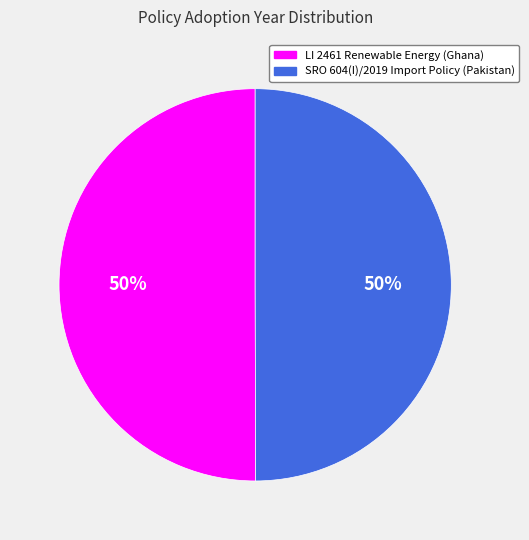

How many slices are in this pie chart?

2